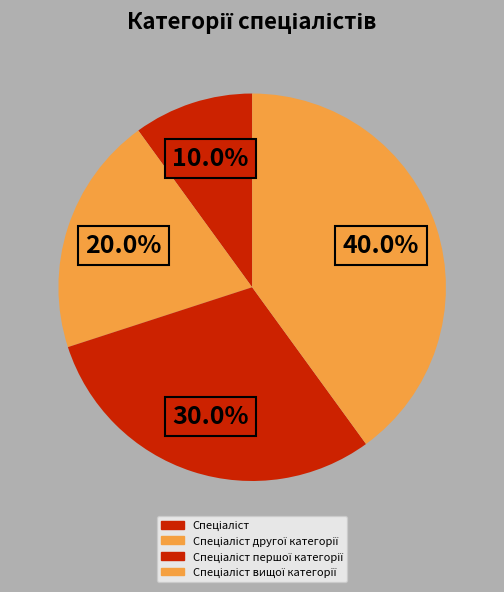

Does any single category account for the majority?

No